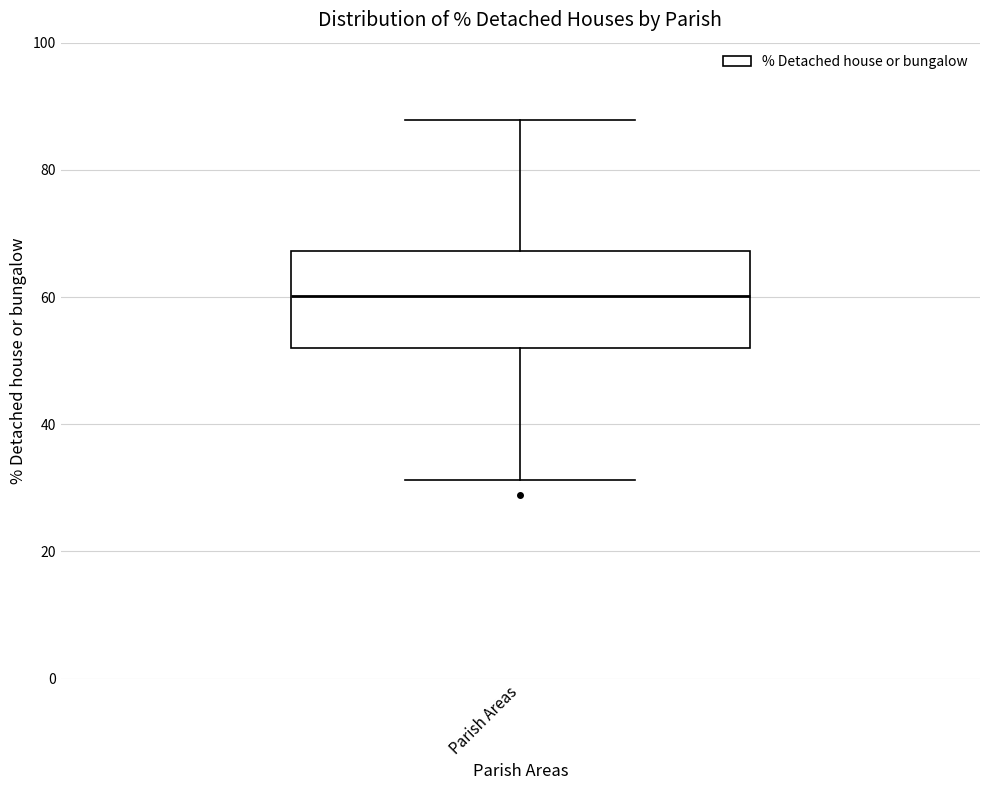

Transcribe this box plot: give where the median line is, the range the box spans, and where the two whiskers end, as read against the y-axis. The values are not printed on the chart, so give them approximately, as read against the axis.

median 60, box 52 to 68, whiskers 32 to 88